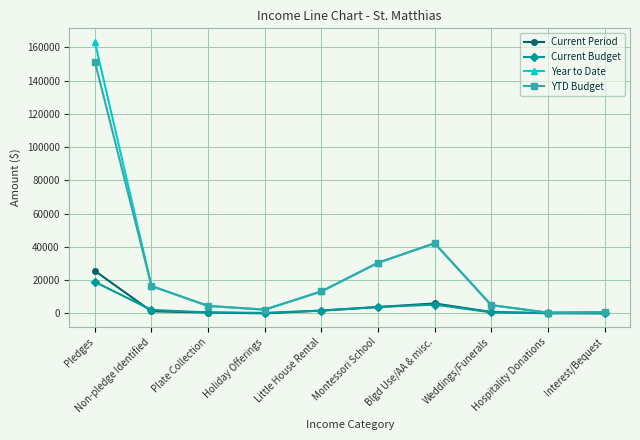

True or false: YTD Budget has a value of 16415.3 at Non-pledge Identified.

True